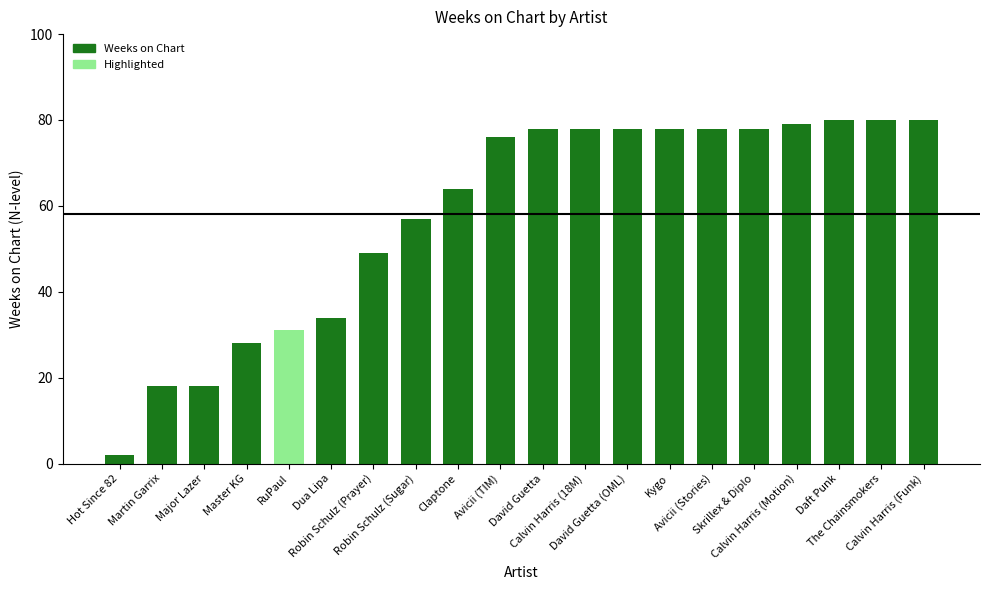

How many data points are less than 78?

10